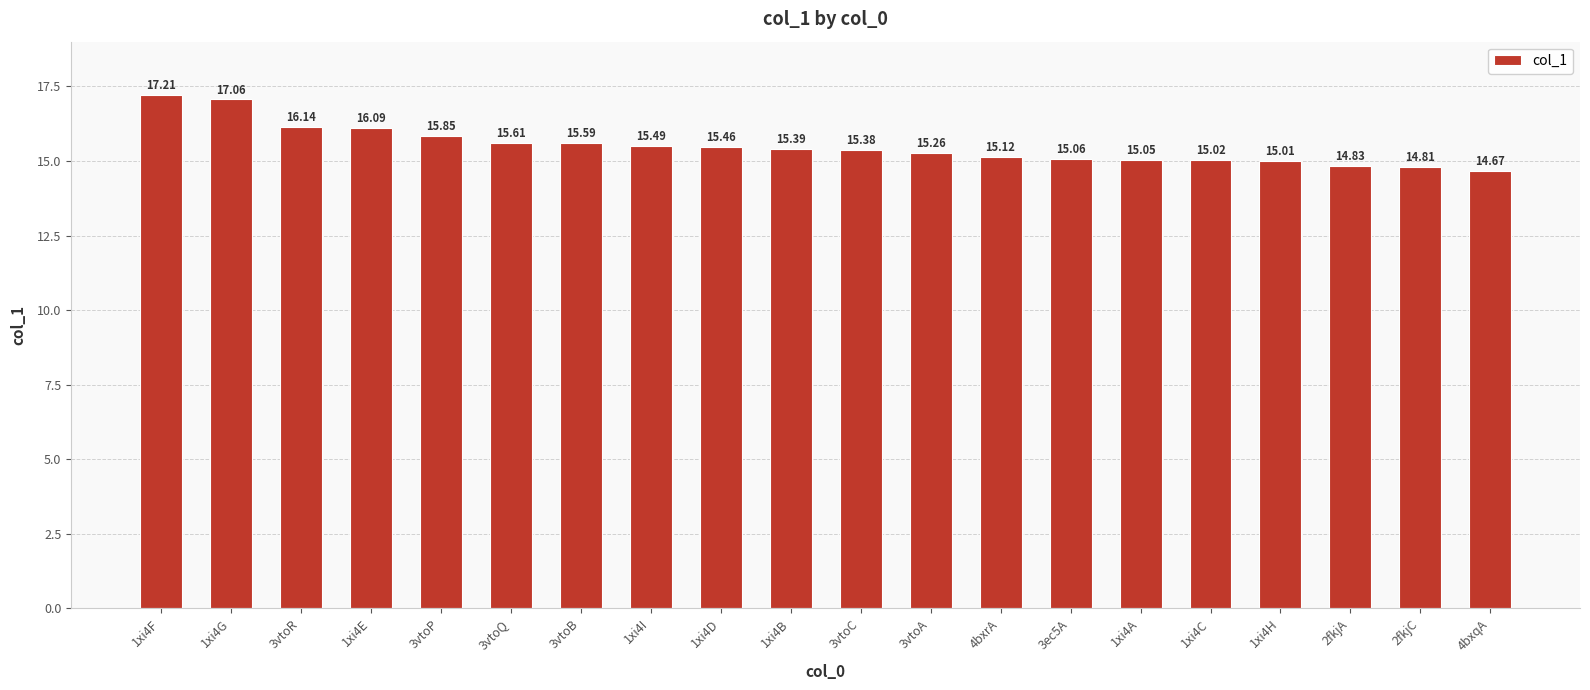

At which label is the value closest to 15?

1xi4H